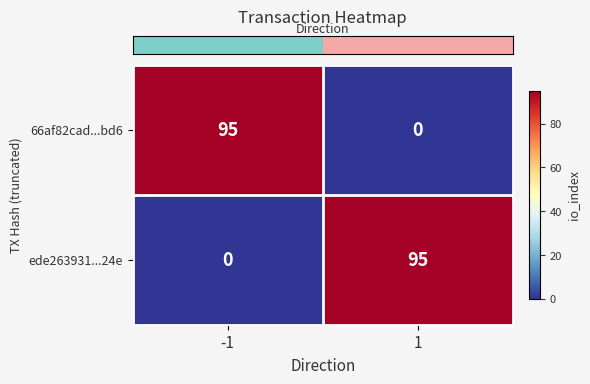

Rank the categories by 66af82cad...bd6 value from highest to lowest.

-1, 1